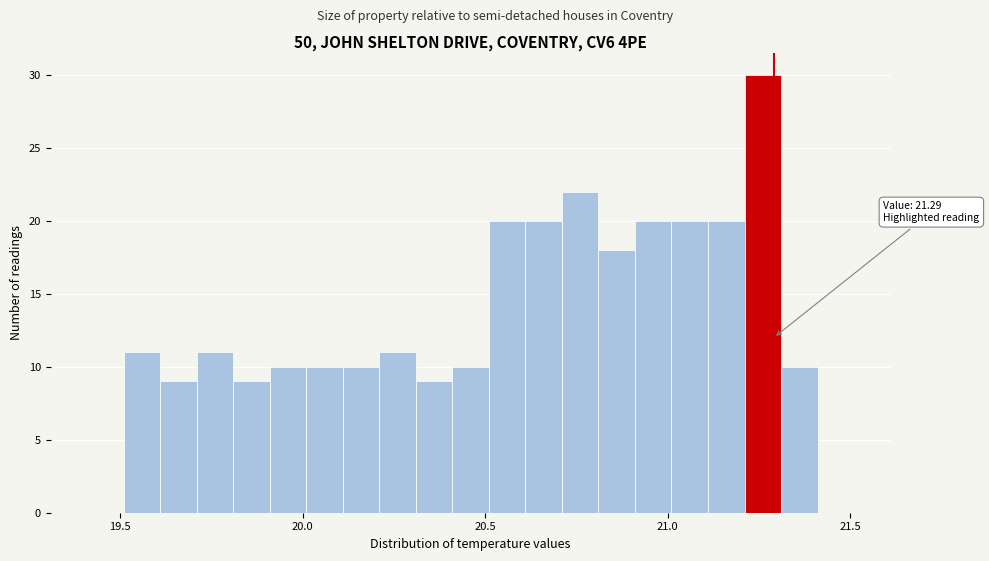

Read against the x-axis, roughly where is the centre of the tallest bar?

21.25